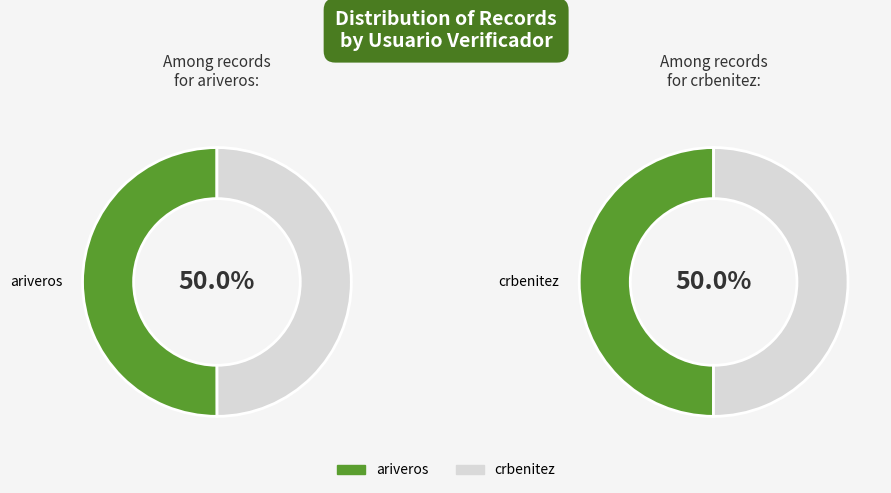

What is the majority slice?

ariveros